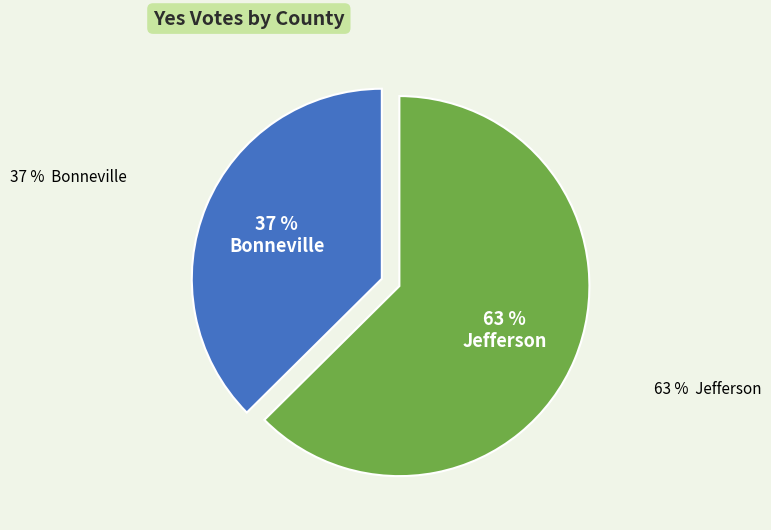

To the nearest percent, what portion does Bonneville represent?

37%